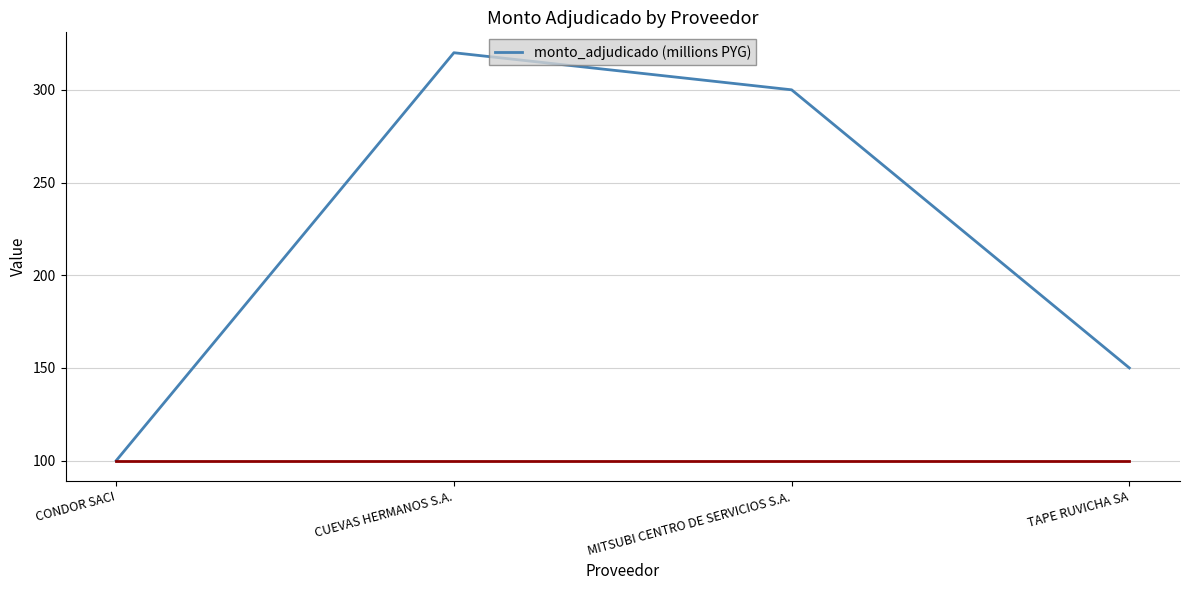

The chart shows a value of 554 at CUEVAS HERMANOS S.A.. True or false?

False